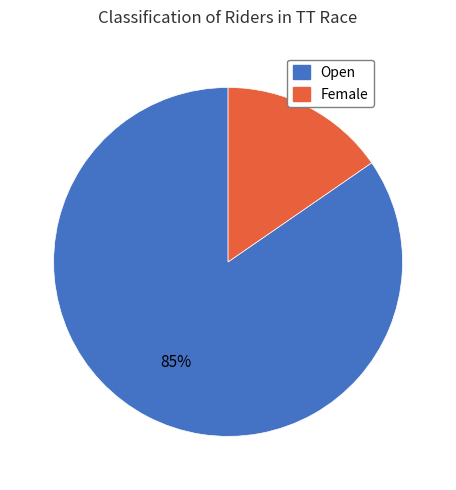

To the nearest percent, what is the average slice percentage?

50%